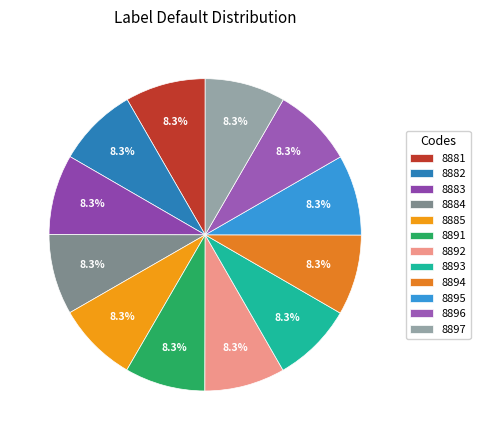

To the nearest percent, what is the combined percentage of 8893 and 8895?

17%